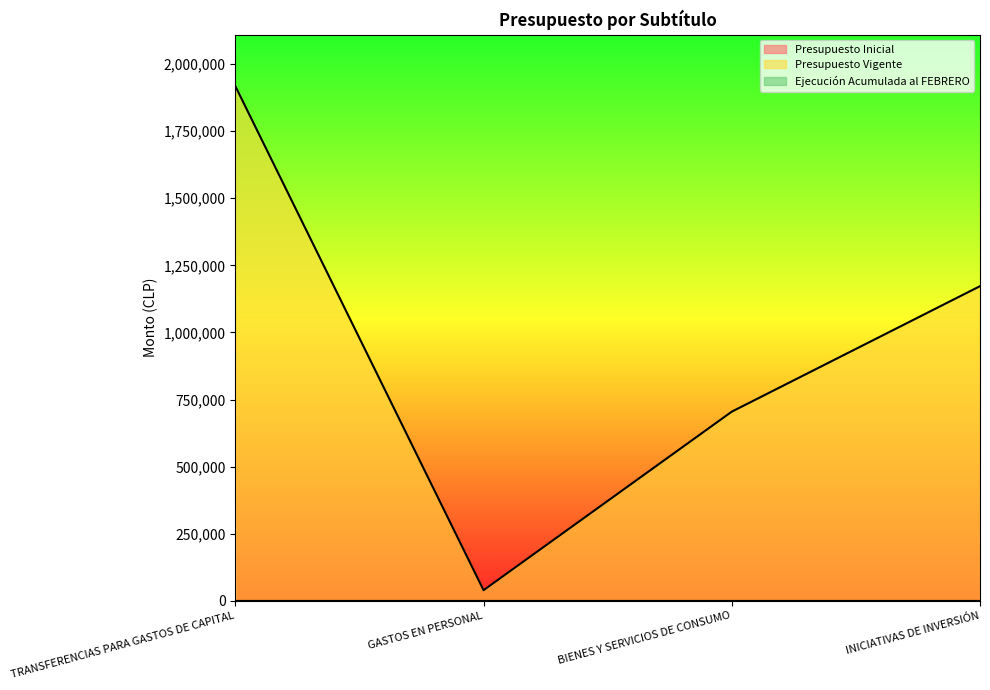

Which series changed the most between BIENES Y SERVICIOS DE CONSUMO and INICIATIVAS DE INVERSIÓN?

Presupuesto Vigente